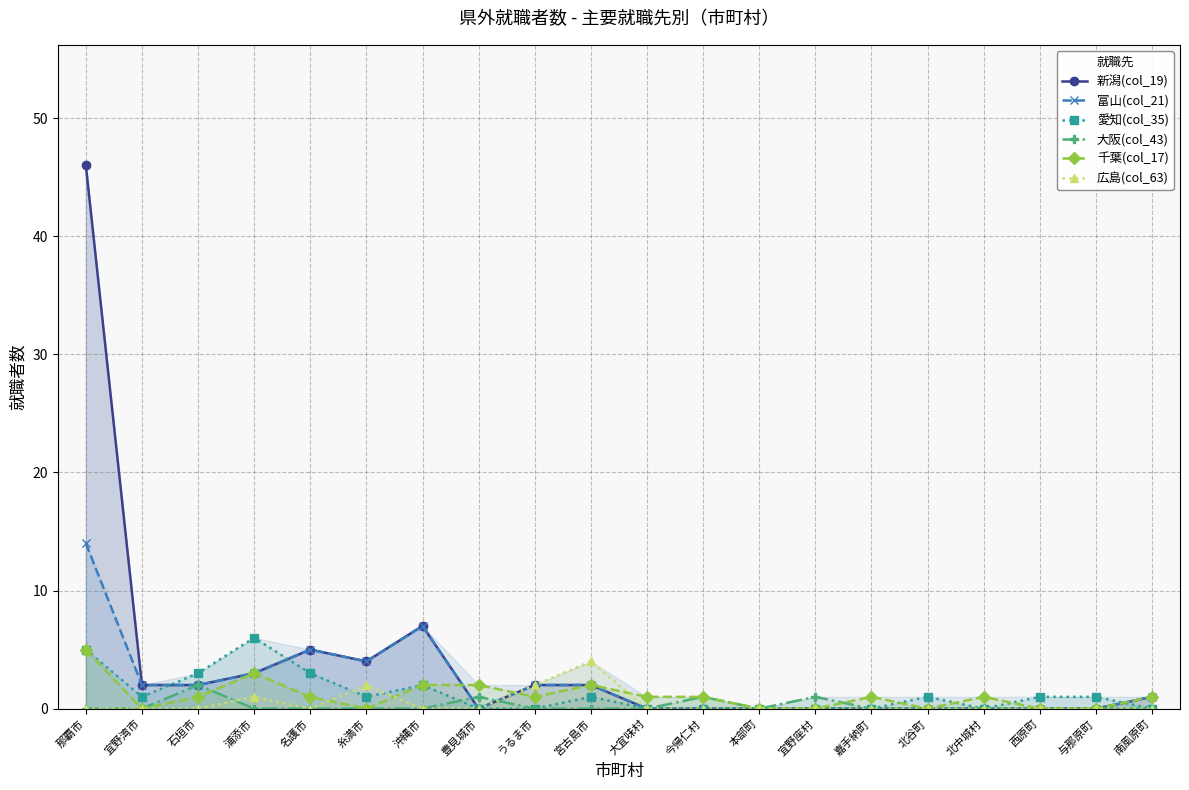

Which category has the lowest value in the 富山(col_21) series?

豊見城市